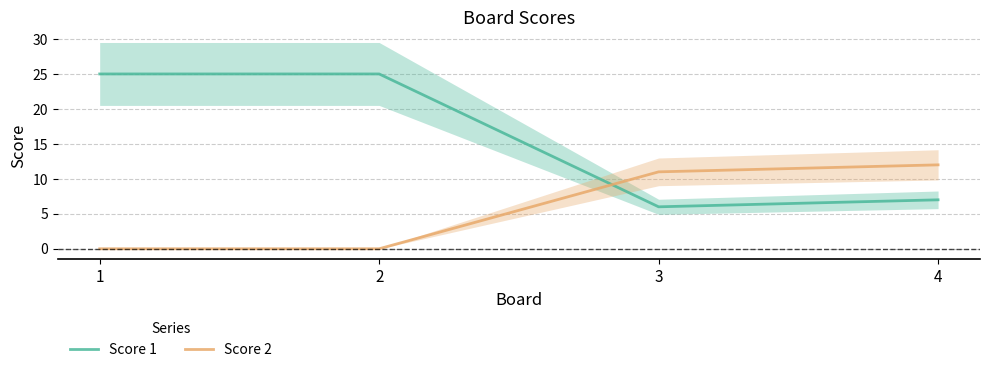

Which series has the largest total across all categories?

Score 1